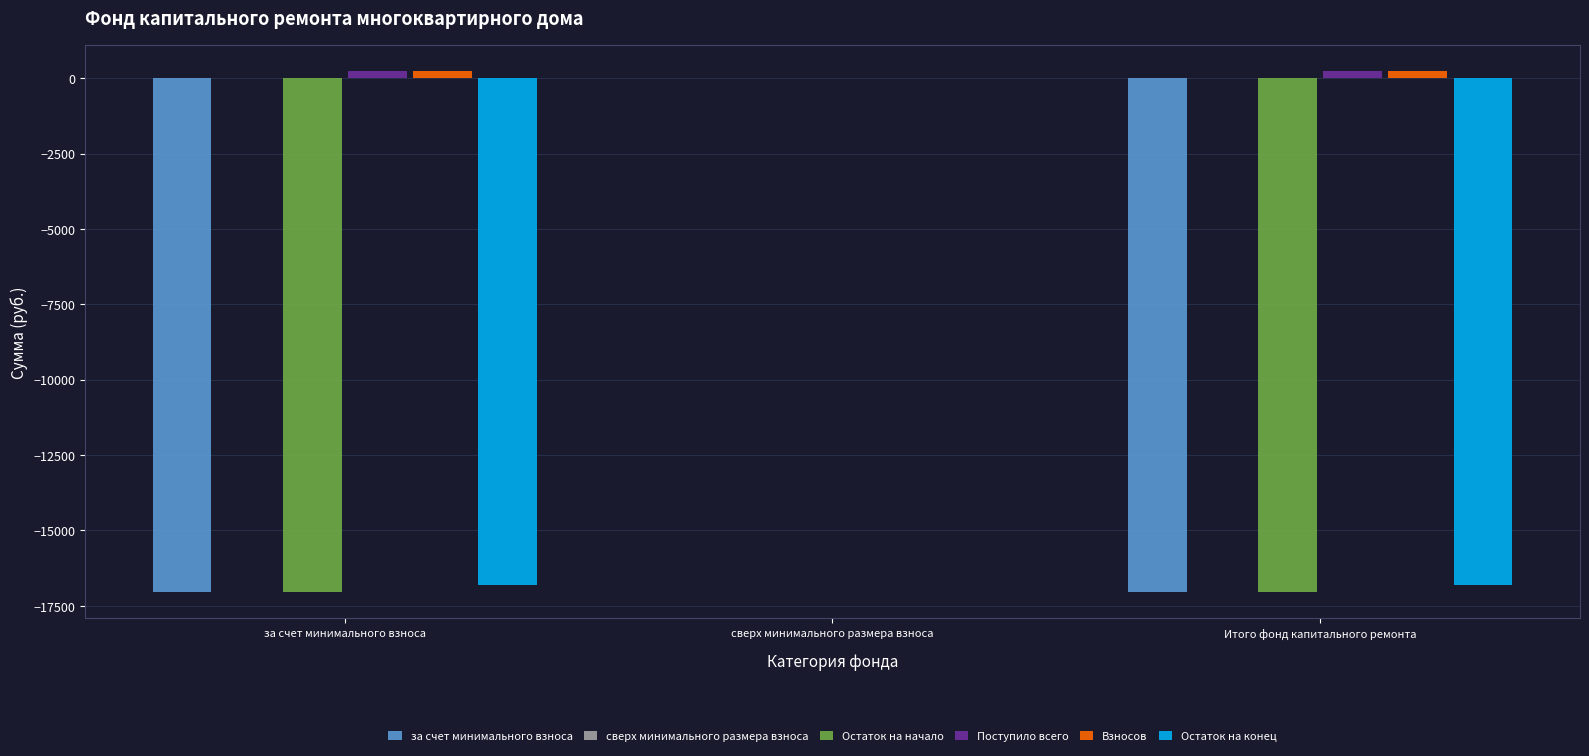

What is the smallest value displayed?

-17048.2